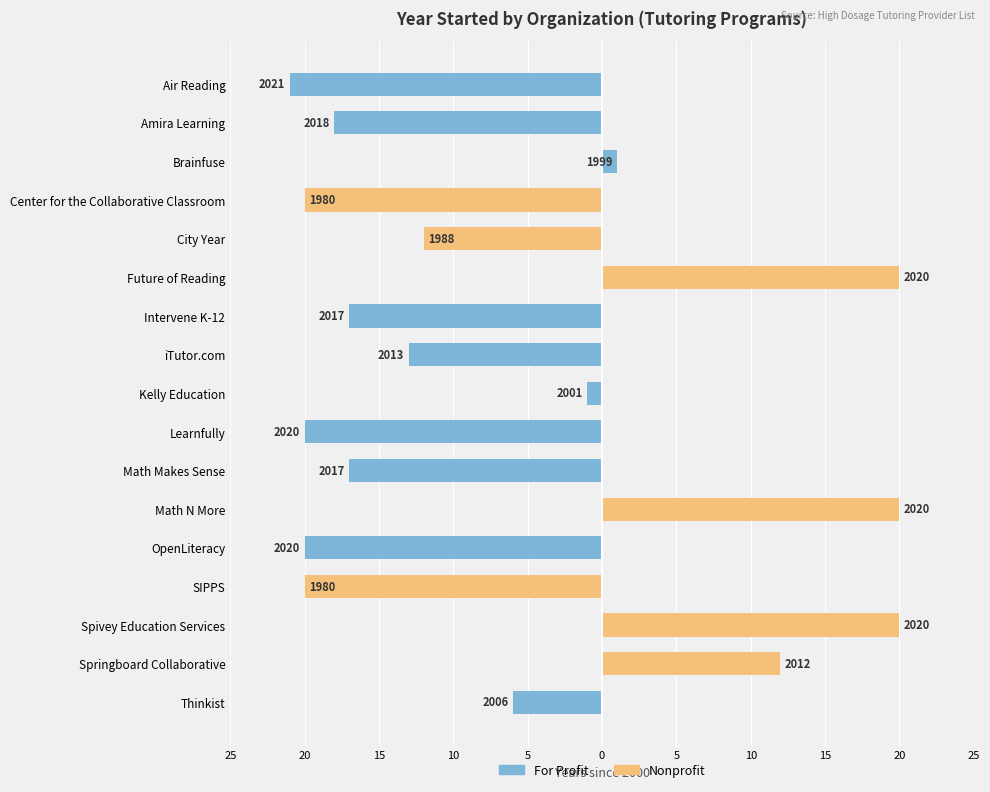

Which series has the widest spread of values?

Nonprofit